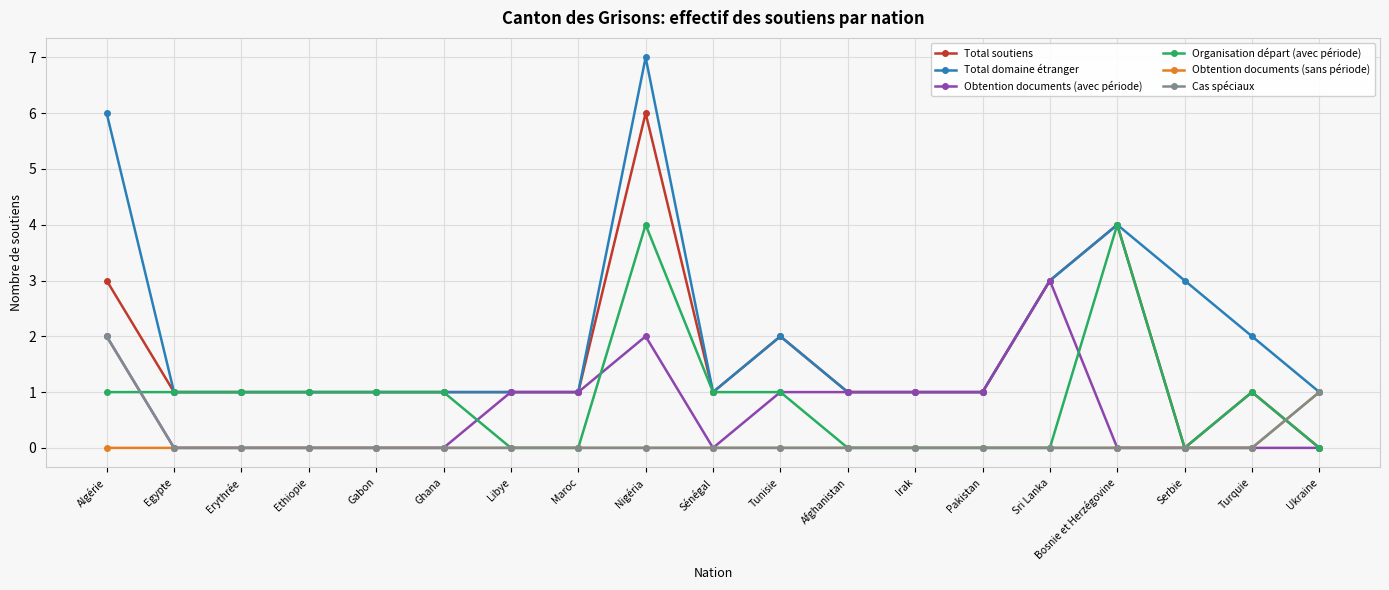

What are all the series names shown in the legend?

Total soutiens, Total domaine étranger, Obtention documents (avec période), Organisation départ (avec période), Obtention documents (sans période), Cas spéciaux